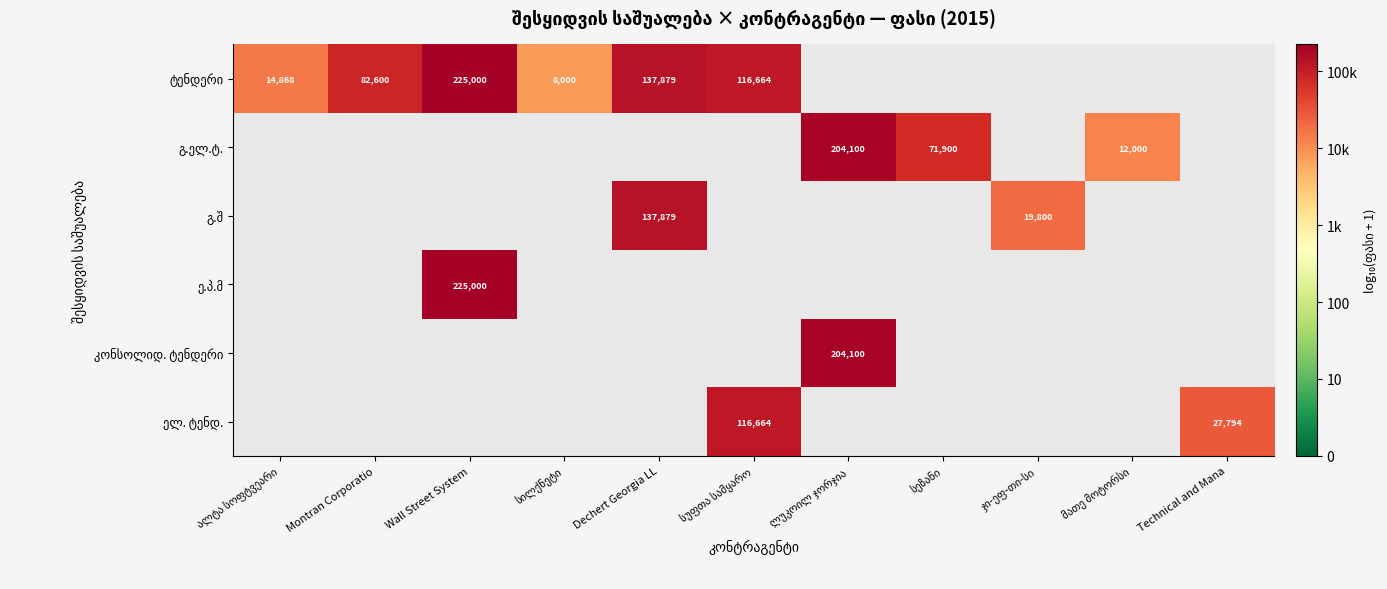

How many distinct data groups are displayed?

6